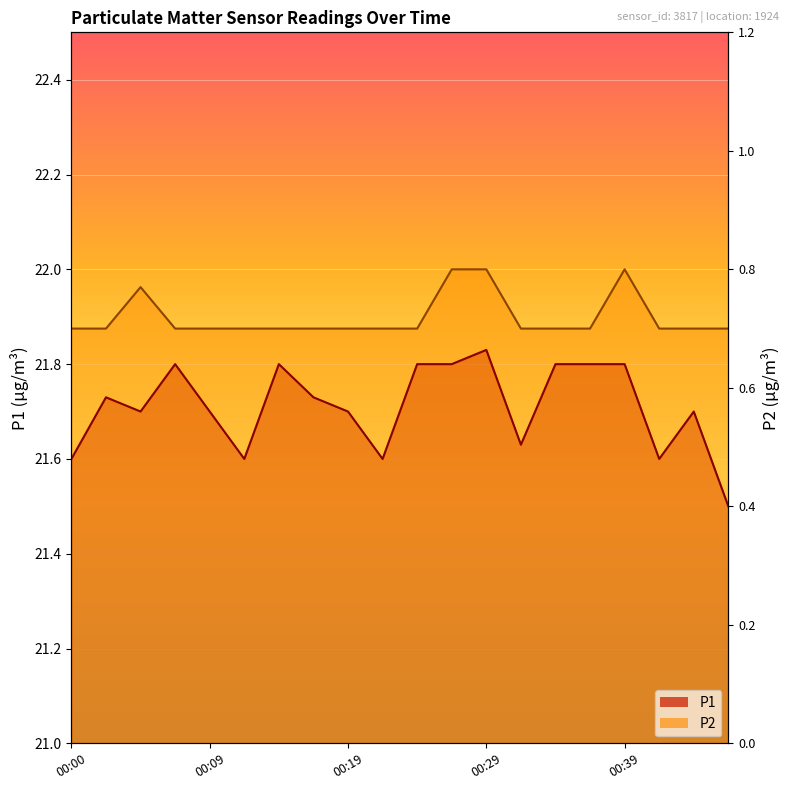

At which category does the chart reach its minimum across all series?

00:46